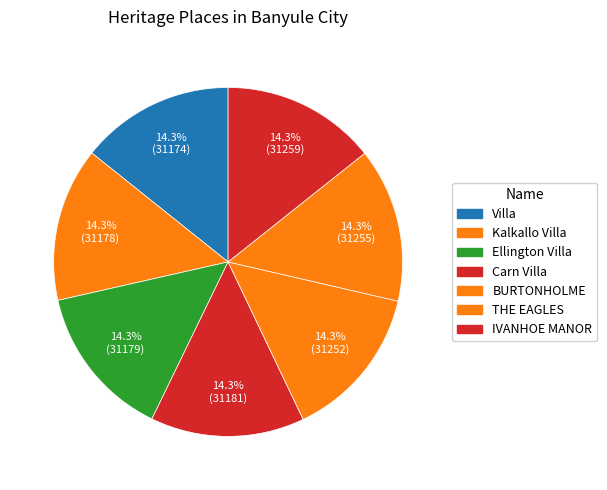

Is the sum of Ellington Villa and Villa greater than half?

No